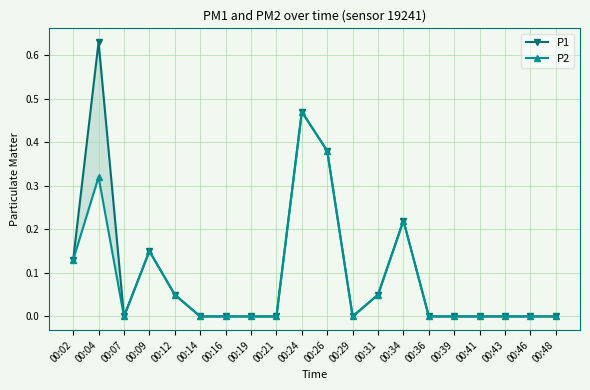

Is the value of P1 at 00:39 greater than the value of P2 at 00:09?

No